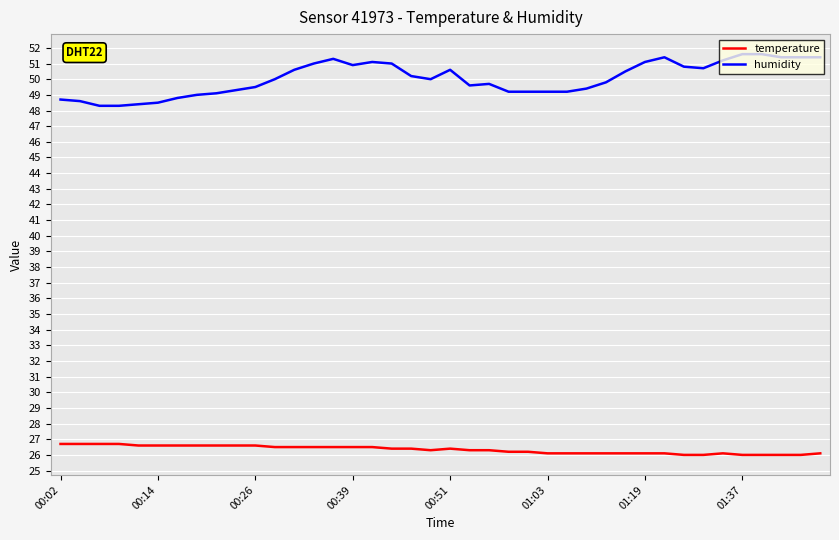

What is the smallest value displayed?

26.0